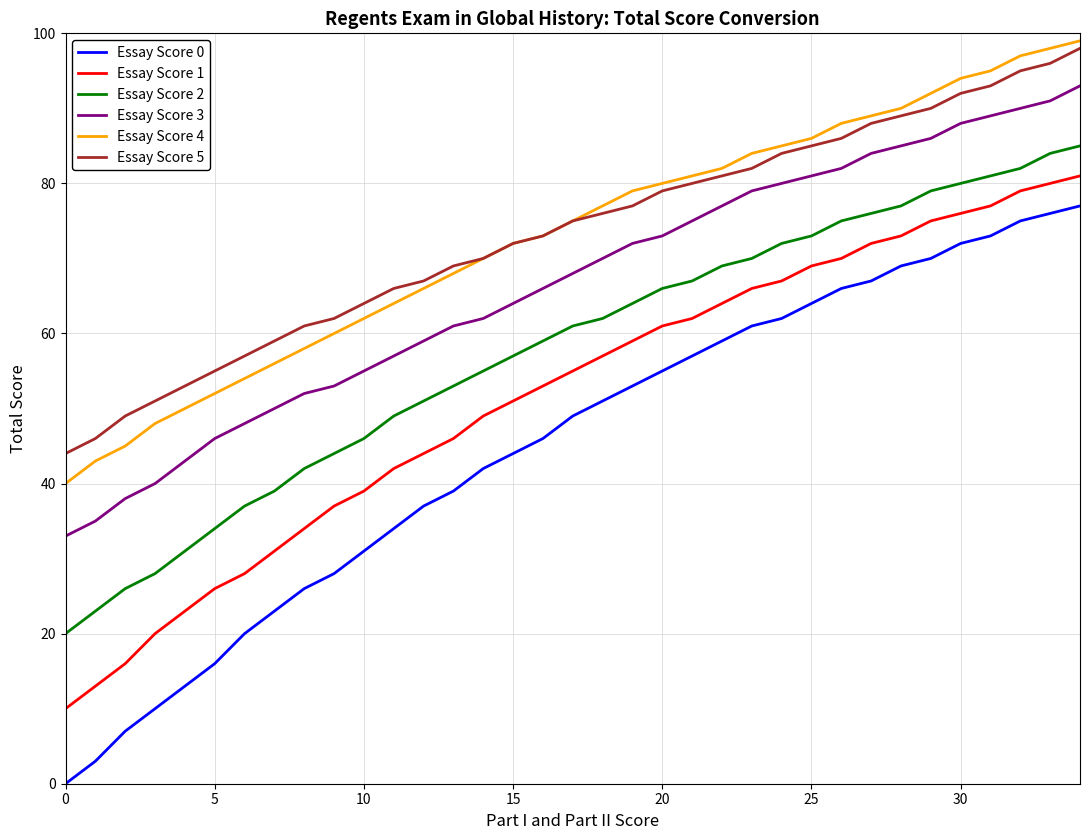

Reading left to right, extract all data points from this chart.

Essay Score 0: 0	3	7	10	13	16	20	23	26	28	31	34	37	39	42	44	46	49	51	53	55	57	59	61	62	64	66	67	69	70	72	73	75	76	77
Essay Score 1: 10	13	16	20	23	26	28	31	34	37	39	42	44	46	49	51	53	55	57	59	61	62	64	66	67	69	70	72	73	75	76	77	79	80	81
Essay Score 2: 20	23	26	28	31	34	37	39	42	44	46	49	51	53	55	57	59	61	62	64	66	67	69	70	72	73	75	76	77	79	80	81	82	84	85
Essay Score 3: 33	35	38	40	43	46	48	50	52	53	55	57	59	61	62	64	66	68	70	72	73	75	77	79	80	81	82	84	85	86	88	89	90	91	93
Essay Score 4: 40	43	45	48	50	52	54	56	58	60	62	64	66	68	70	72	73	75	77	79	80	81	82	84	85	86	88	89	90	92	94	95	97	98	99
Essay Score 5: 44	46	49	51	53	55	57	59	61	62	64	66	67	69	70	72	73	75	76	77	79	80	81	82	84	85	86	88	89	90	92	93	95	96	98